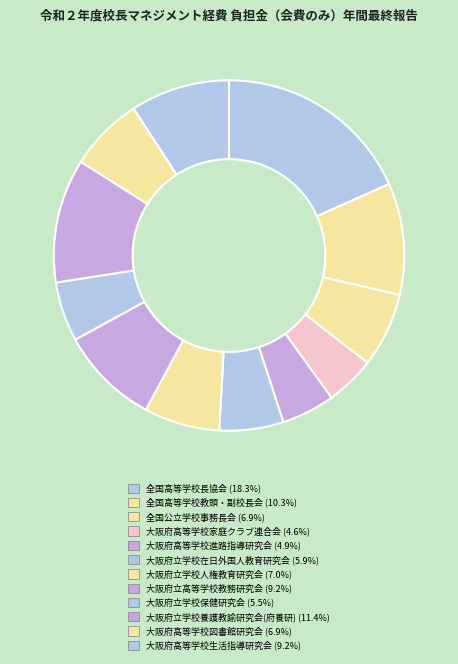

How many segments does this pie chart have?

12